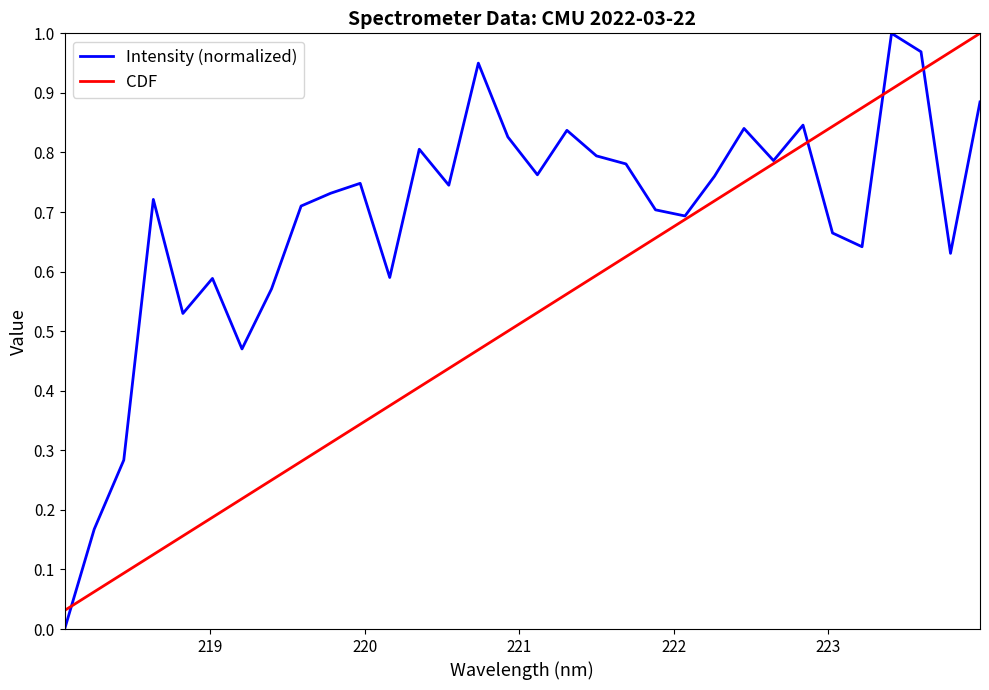

After their last crossing, which series has the higher values: Intensity (normalized) or CDF?

CDF